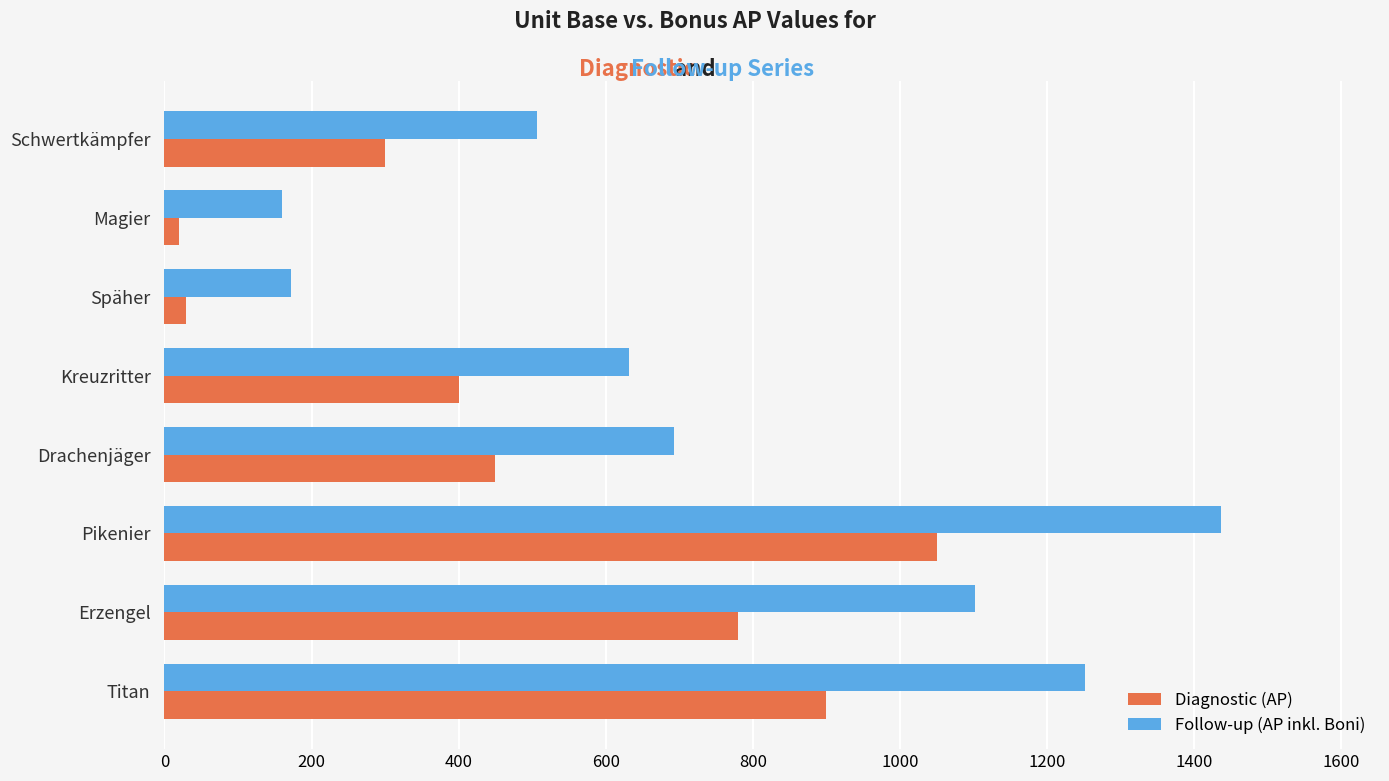

Which series has the largest total across all categories?

Follow-up (AP inkl. Boni)